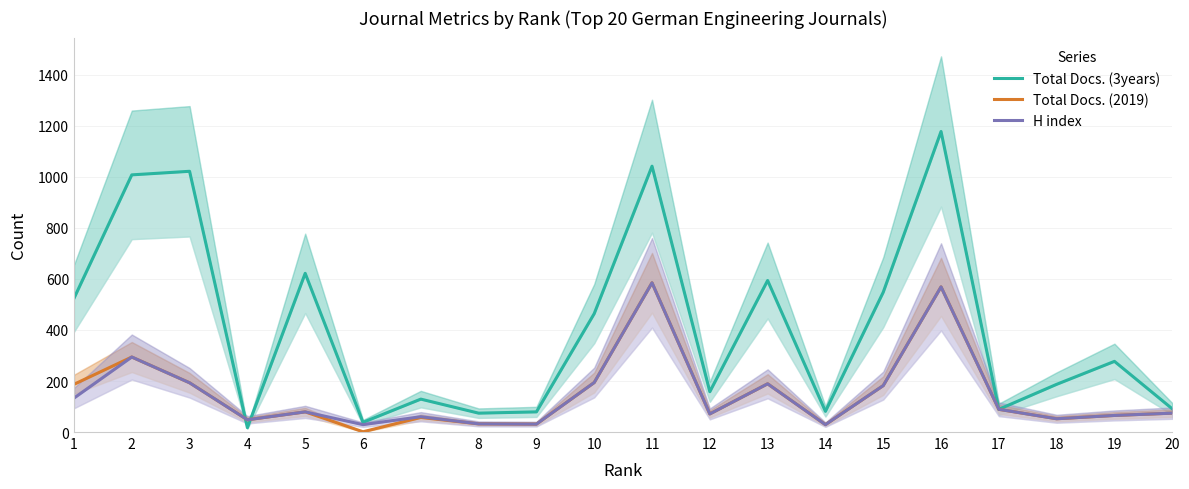

Where is the first local minimum for Total Docs. (3years)?

4